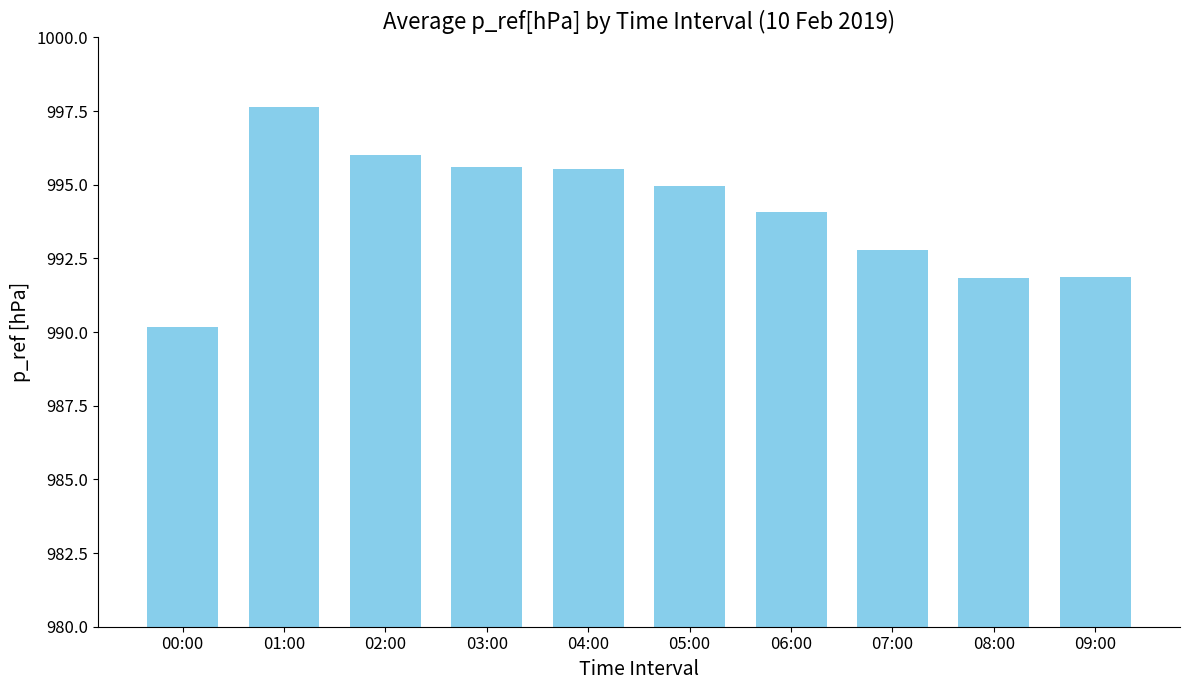

What is the change in value from 00:00 to 09:00?

+1.7